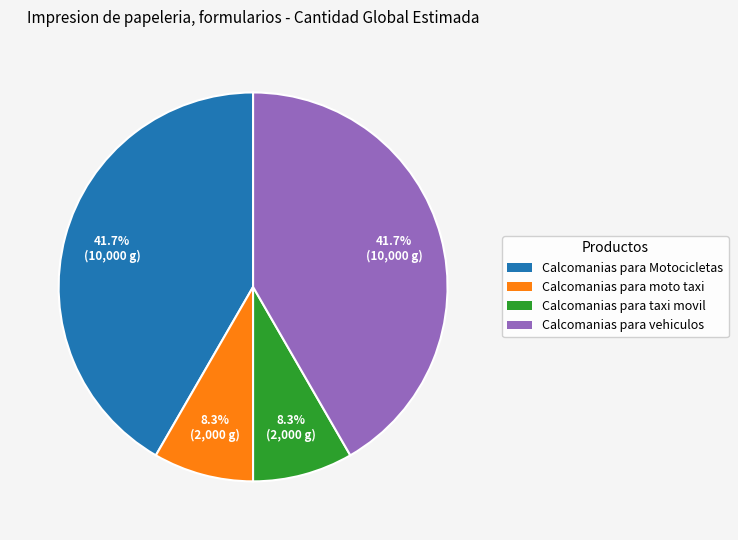

Does Calcomanias para Motocicletas represent more than half of the total?

No